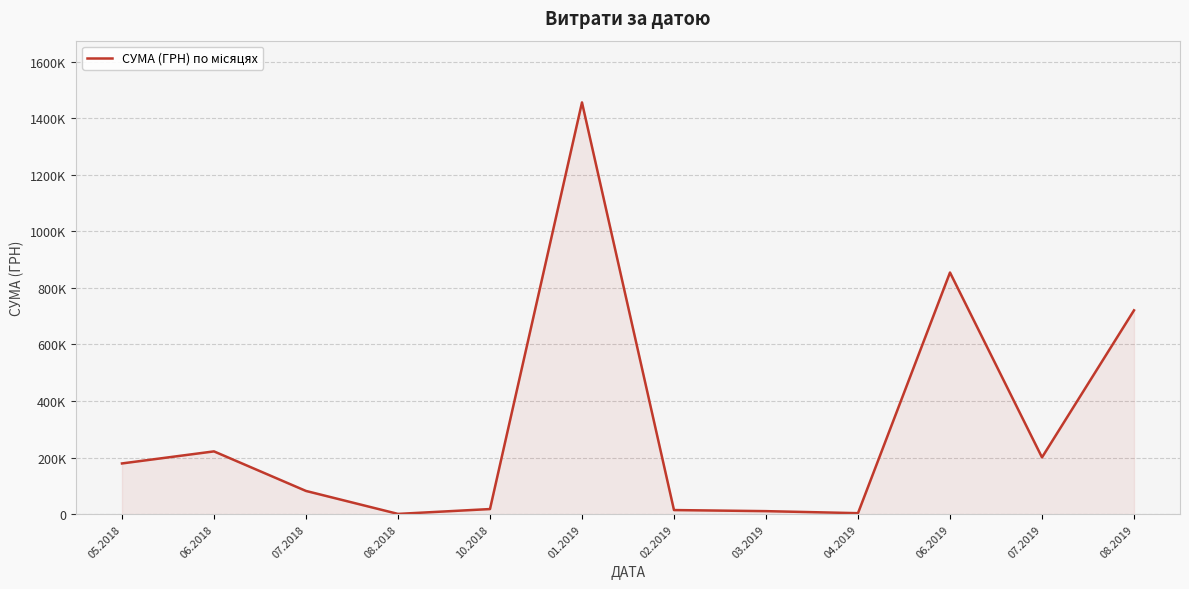

Does the chart have visible grid lines?

Yes